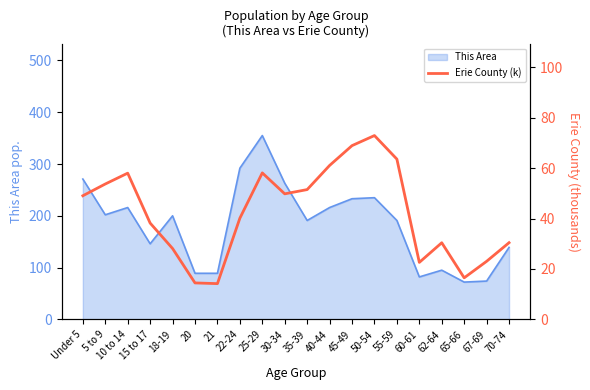

What is the highest value of the This Area series?

355